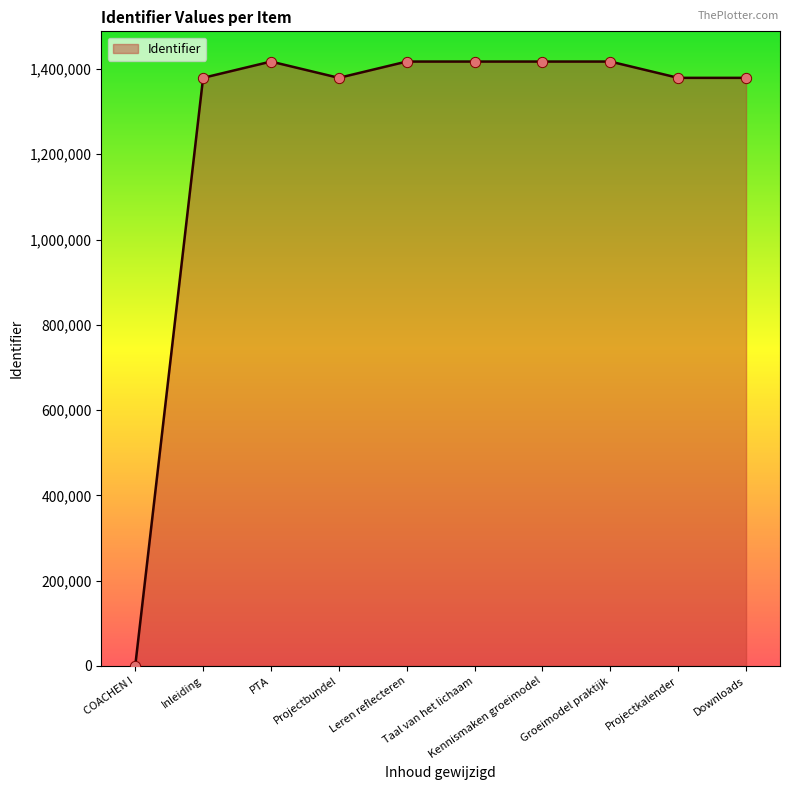

What is the change in value from PTA to Projectbundel?

-38215